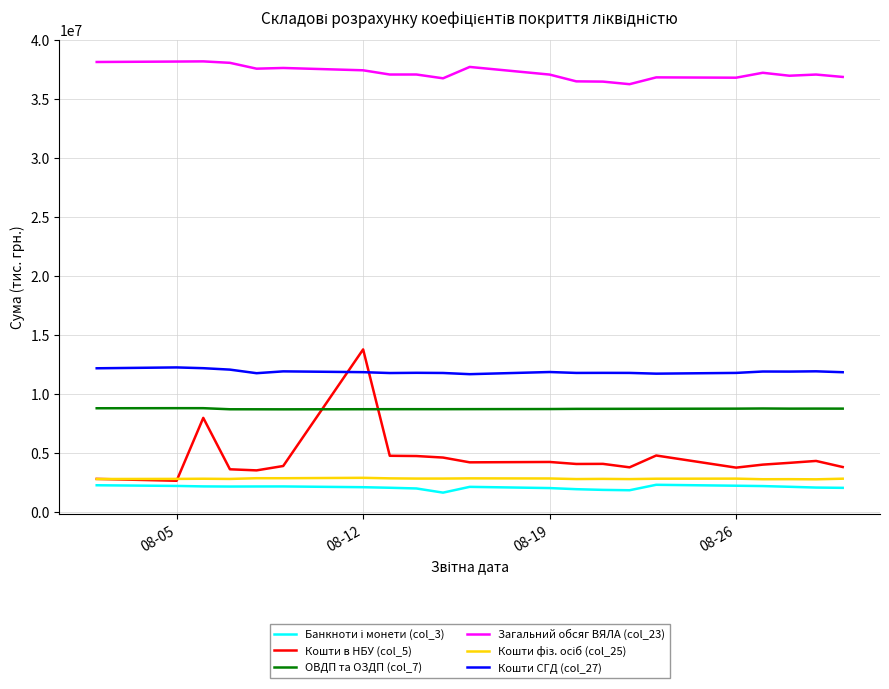

Which series has the largest total across all categories?

Загальний обсяг ВЯЛА (col_23)